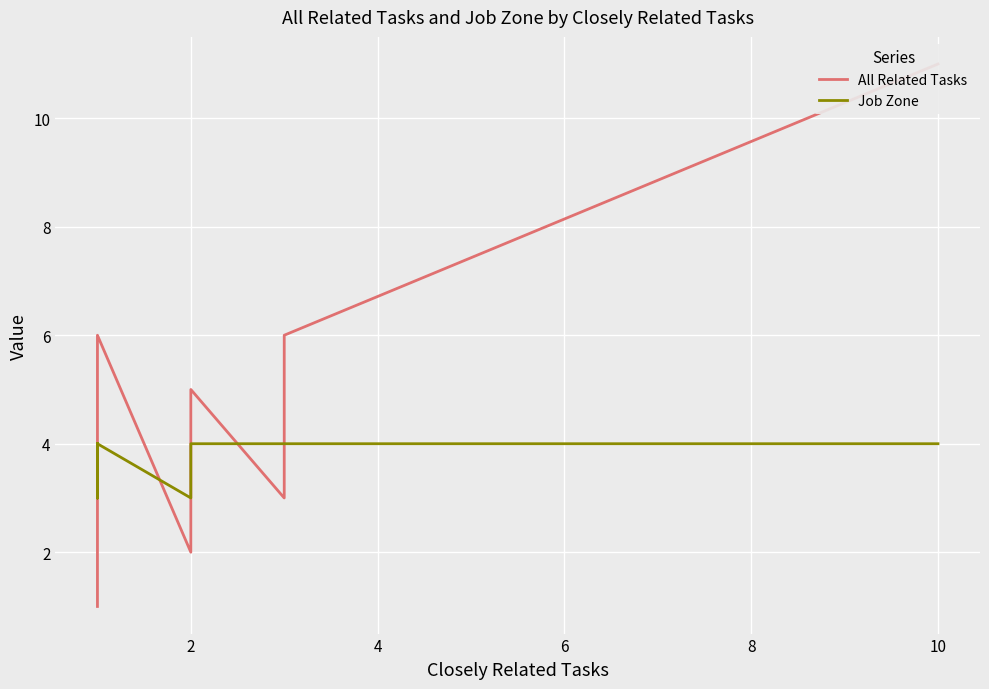

Which series has the widest spread of values?

All Related Tasks